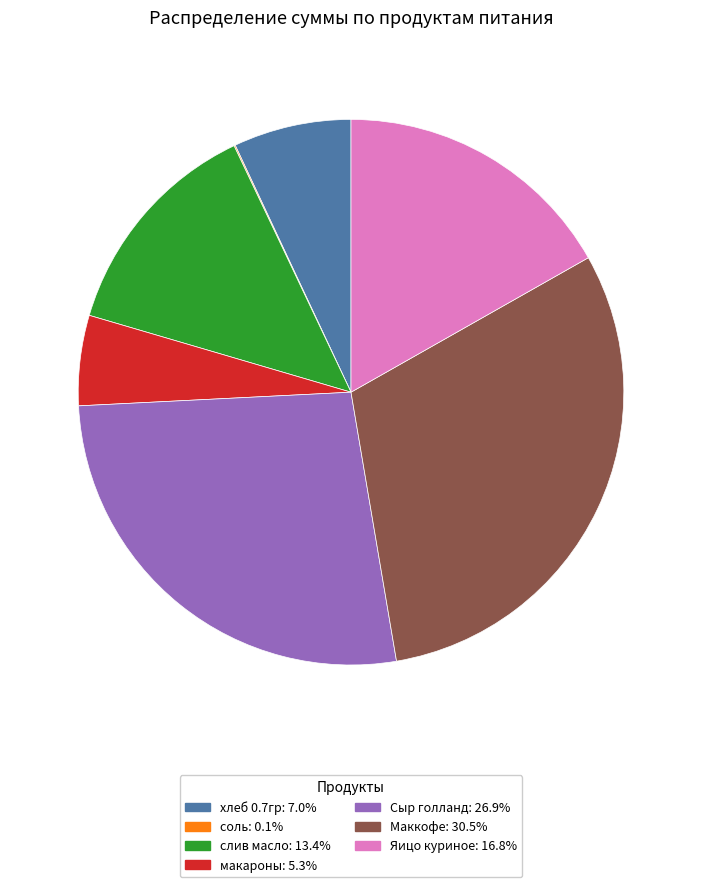

Does any single category account for the majority?

No